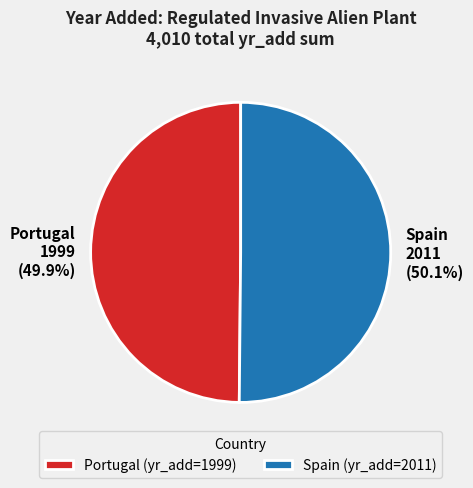

Does any single category account for the majority?

Yes